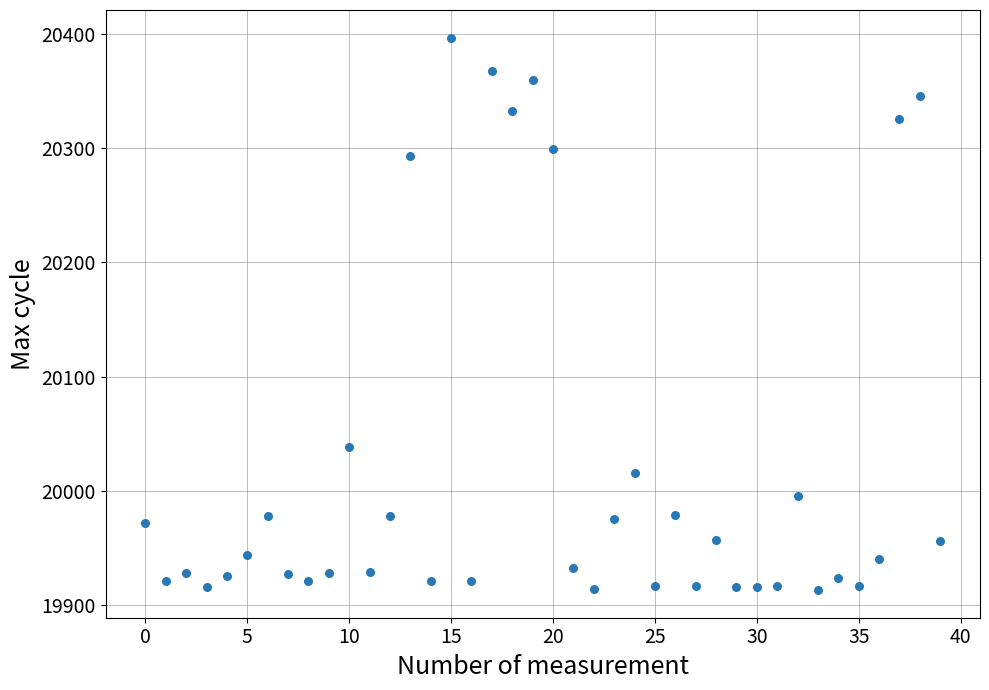

What Y value in the scatter plot is closest to 20155?

20038